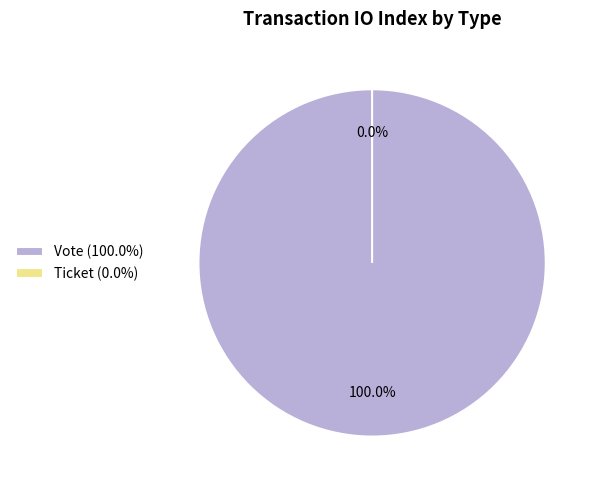

Which slice represents more than half of the pie?

Vote